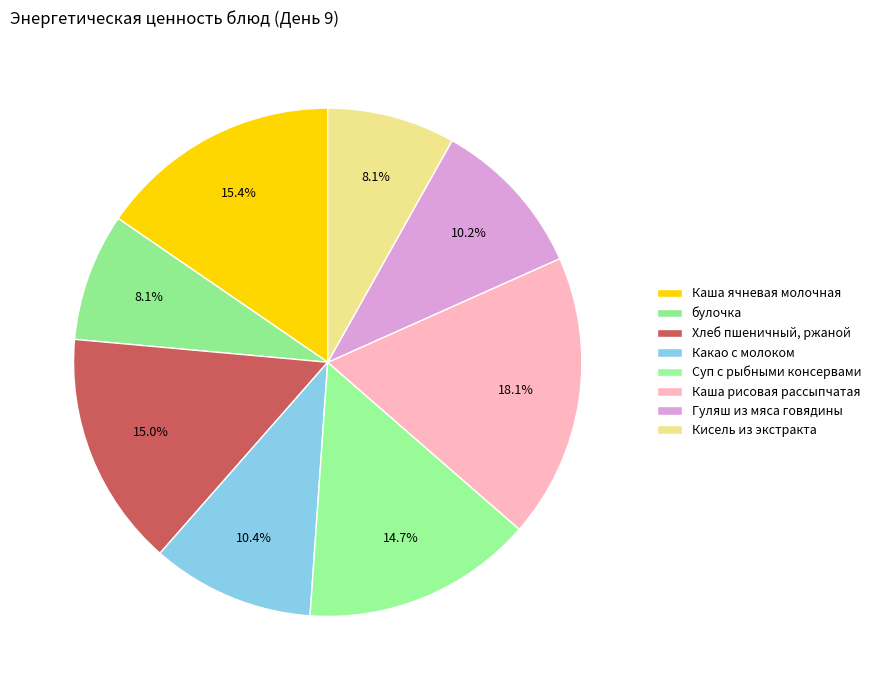

To the nearest percent, what percentage of the pie is Суп с рыбными консервами?

15%